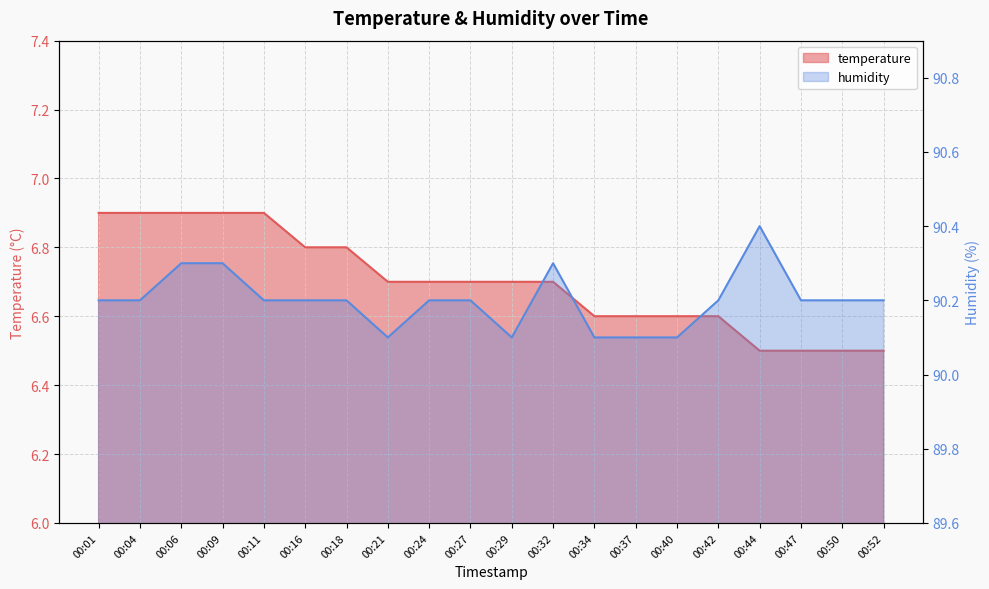

Rank the categories by temperature value from lowest to highest.

00:44, 00:47, 00:50, 00:52, 00:34, 00:37, 00:40, 00:42, 00:21, 00:24, 00:27, 00:29, 00:32, 00:16, 00:18, 00:01, 00:04, 00:06, 00:09, 00:11